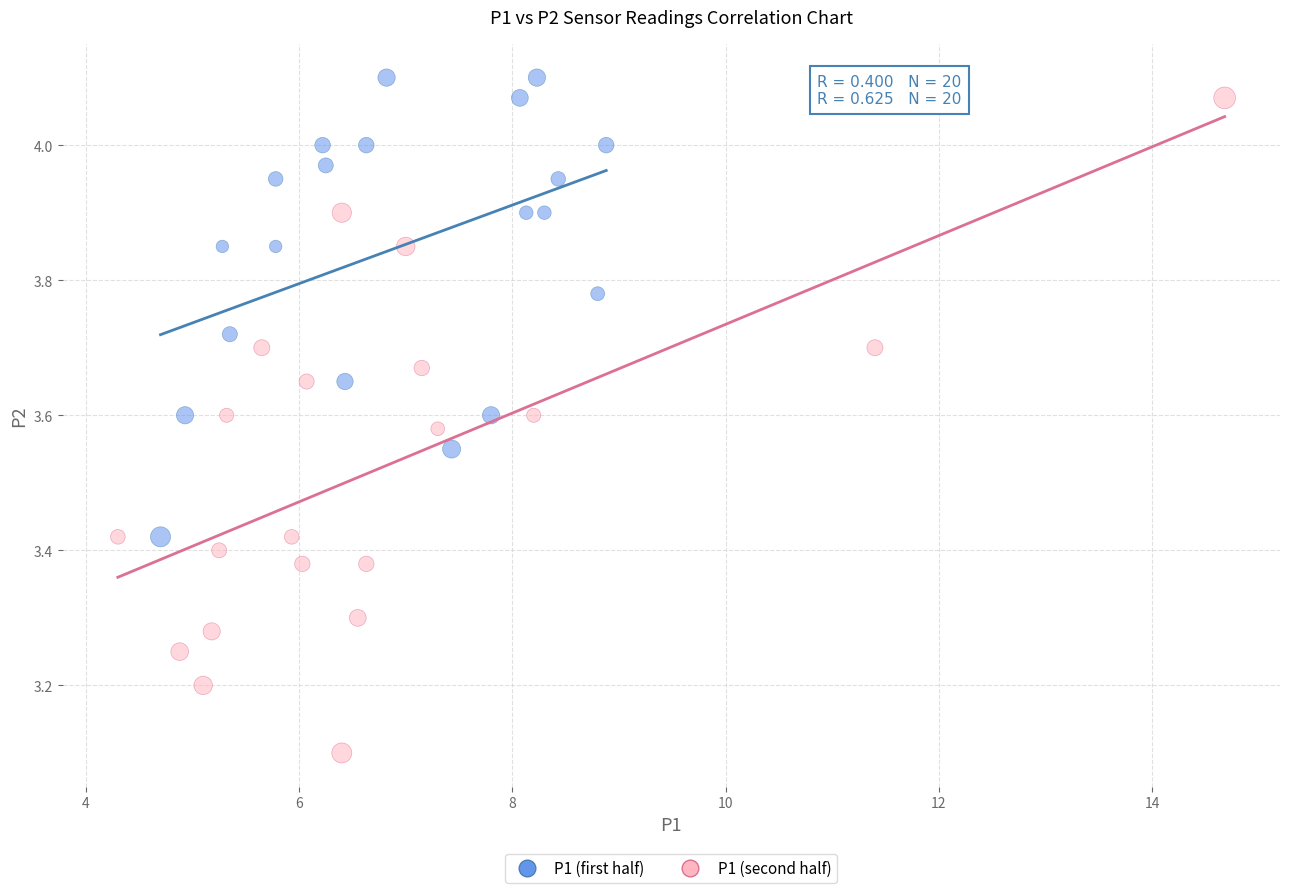

Which series contains the highest Y value?

P1 (first half)